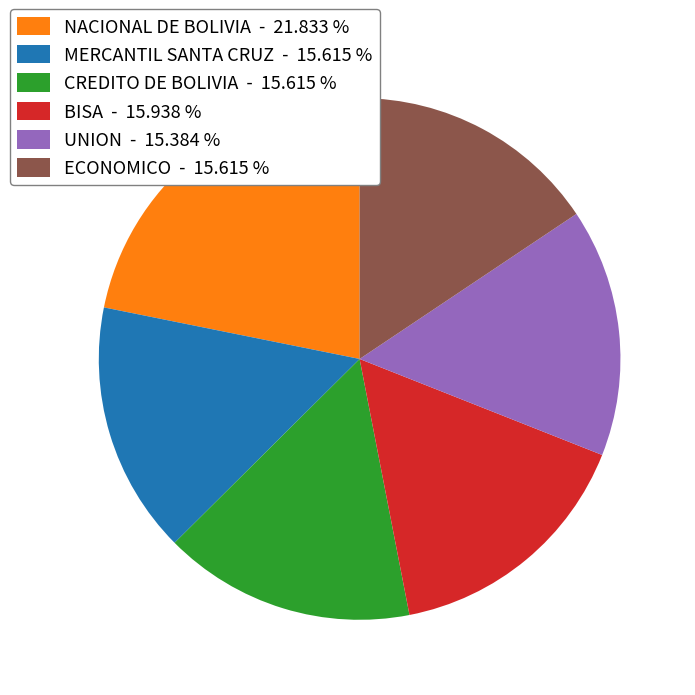

Approximately how many times larger is the value at UNION - 15.384 % compared to NACIONAL DE BOLIVIA - 21.833 %?

0.7